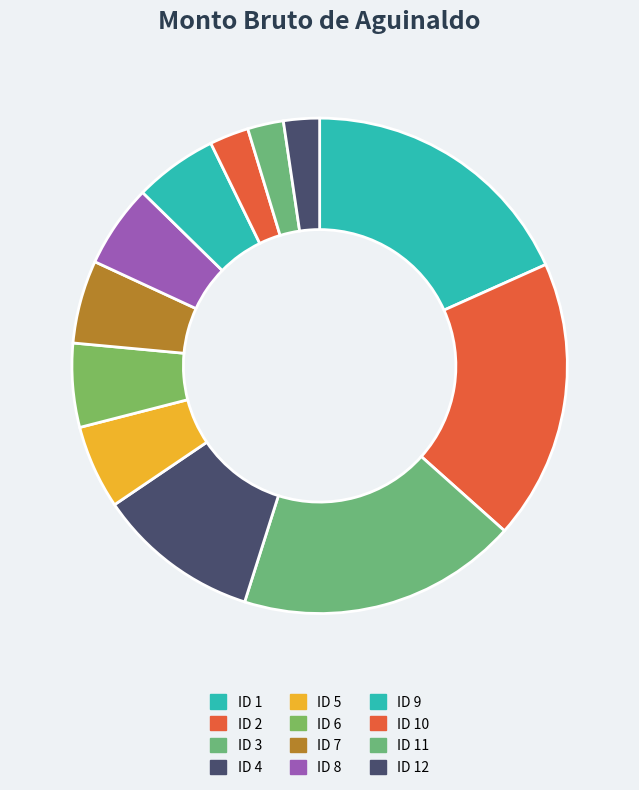

To the nearest percent, what is the difference between the largest and smallest slice percentages?

16%